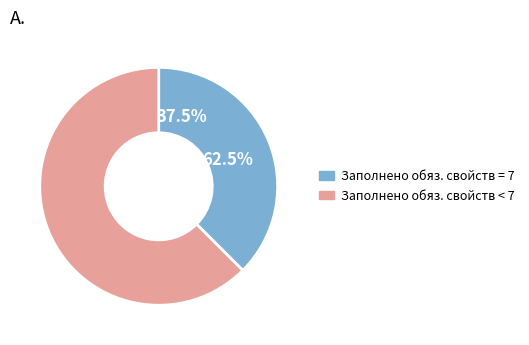

Which category has the biggest portion of the pie?

Заполнено обязательных свойств < 7